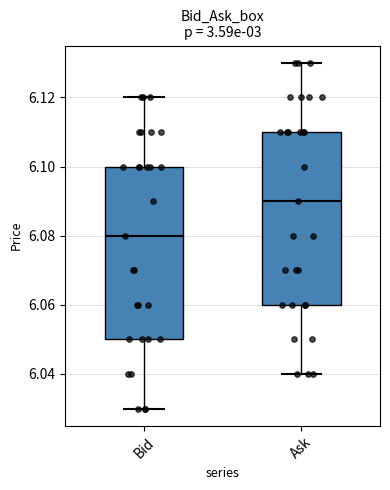

Reading left to right, transcribe this box plot: for each box, give where its median line is, the range the box spans, and where its two whiskers end, as read against the y-axis. The values are not printed on the chart, so give them approximately, as read against the axis.

Bid: median 6.08, box 6.05 to 6.10, whiskers 6.03 to 6.12
Ask: median 6.09, box 6.06 to 6.11, whiskers 6.04 to 6.13